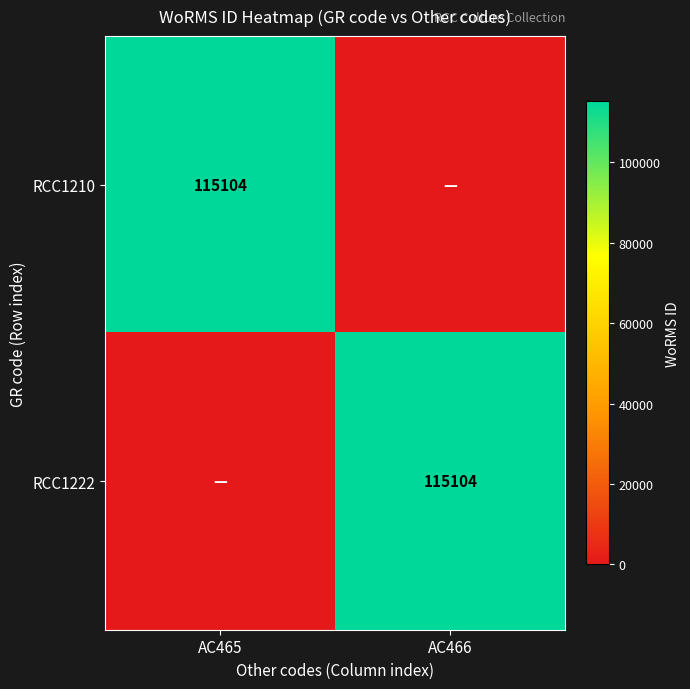

Is it true that RCC1222 equals 155036 at AC466?

False